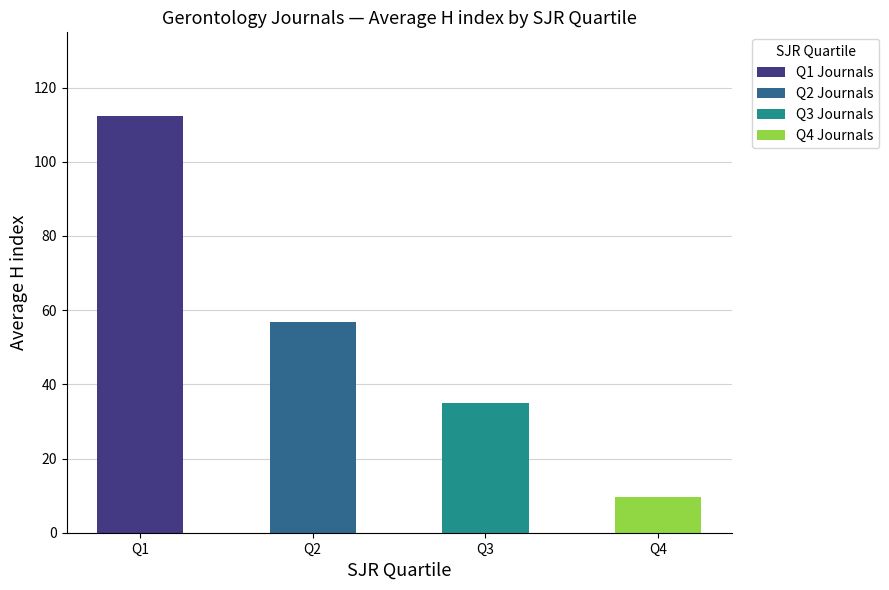

What is the difference between the maximum and second lowest values?

77.4